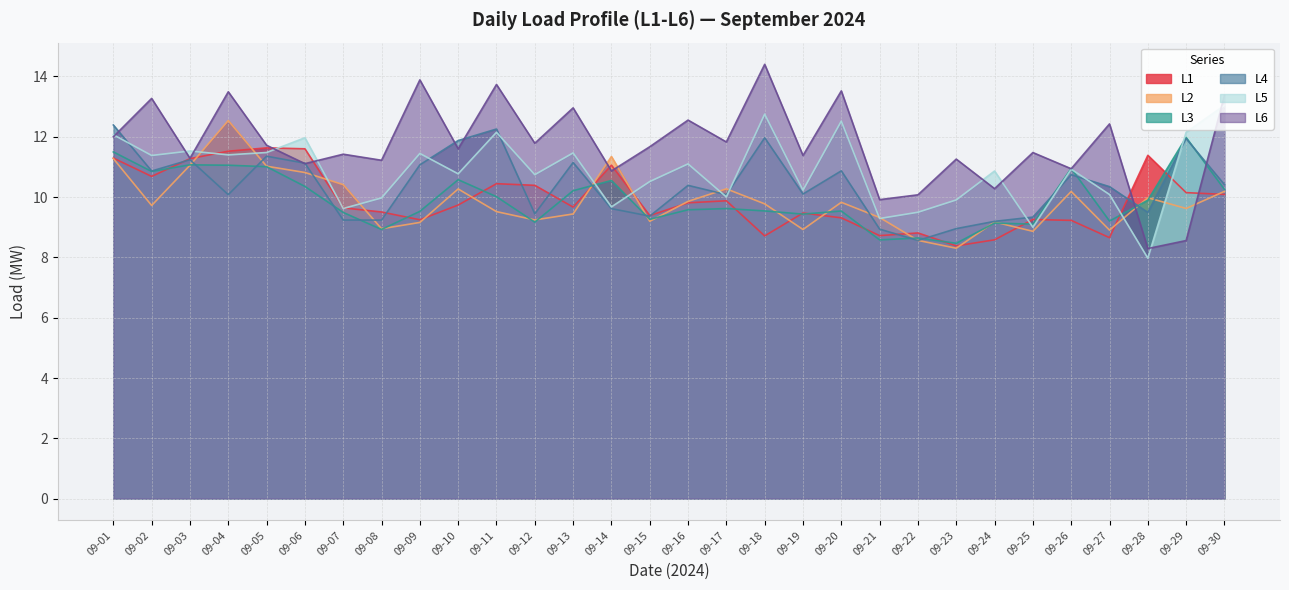

Which series has the widest spread of values?

L6